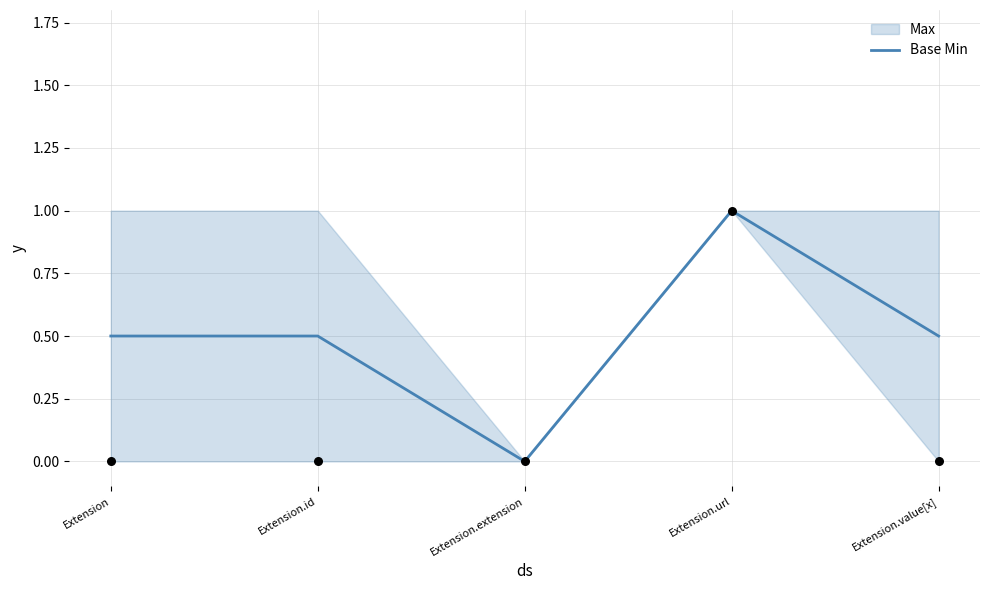

Between Extension.id and Extension.value[x], which is larger?

Extension.id